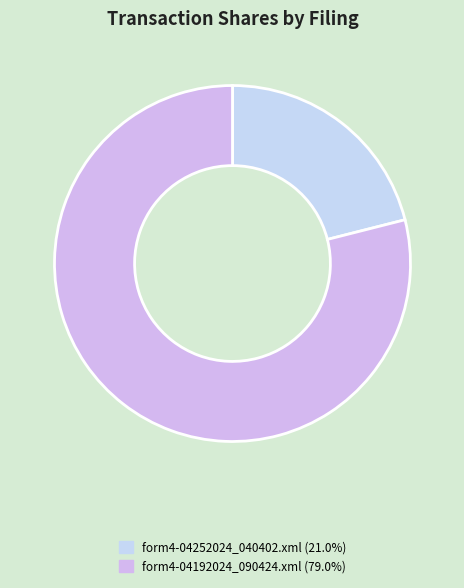

How many slices are in this pie chart?

2